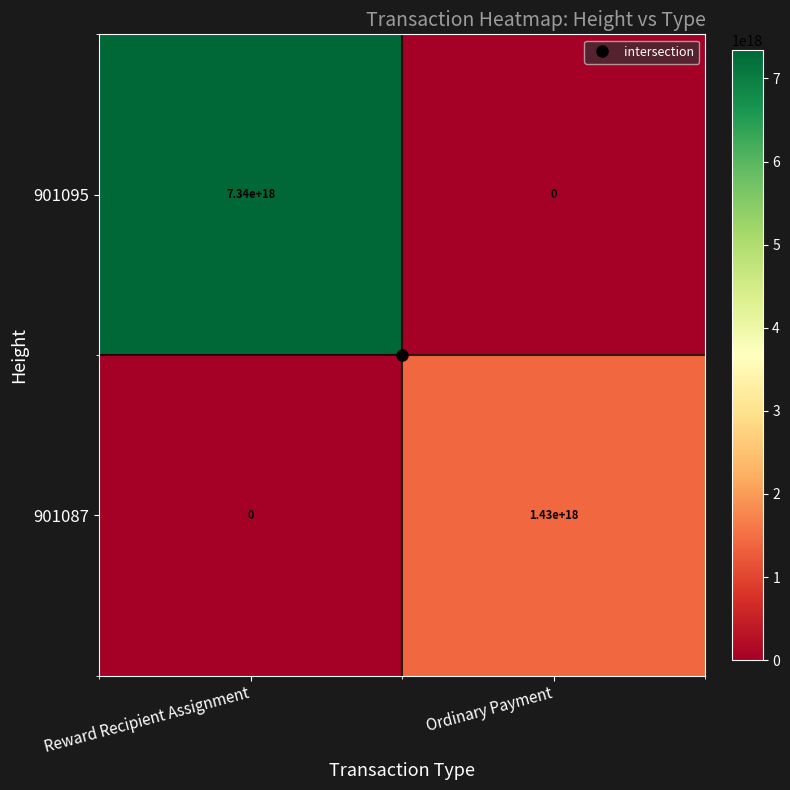

Where is 901087 nearest to the value 715000000000000000?

Reward Recipient Assignment